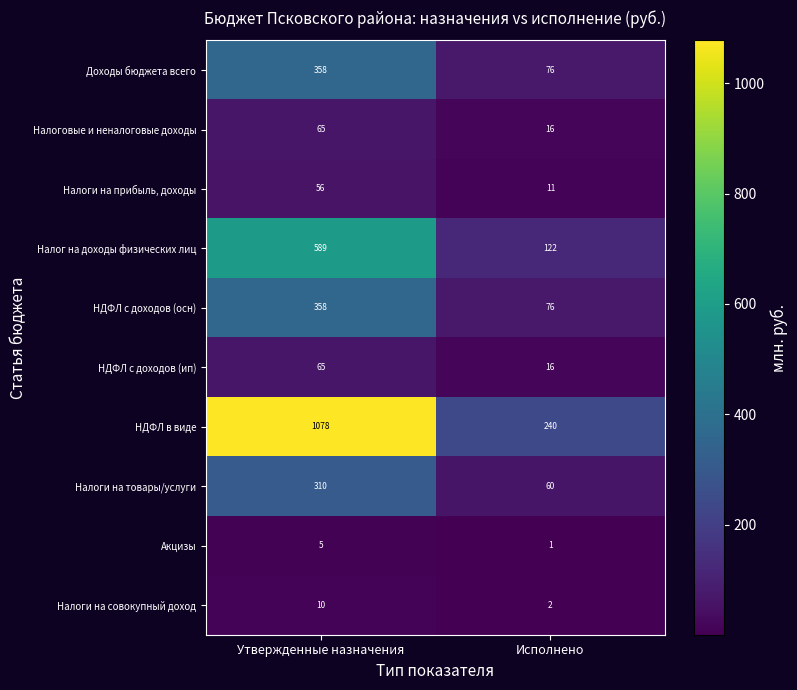

Between Утвержденные назначения and Исполнено, which series saw the biggest shift?

НДФЛ в виде